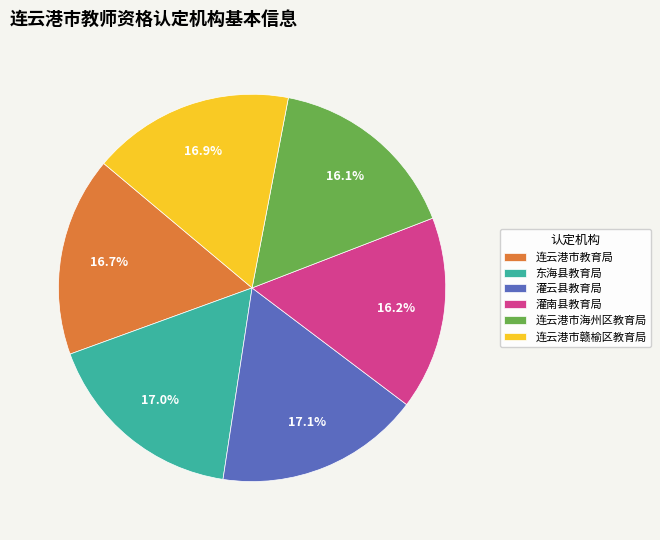

To the nearest percent, what percentage of the pie is 连云港市教育局?

17%